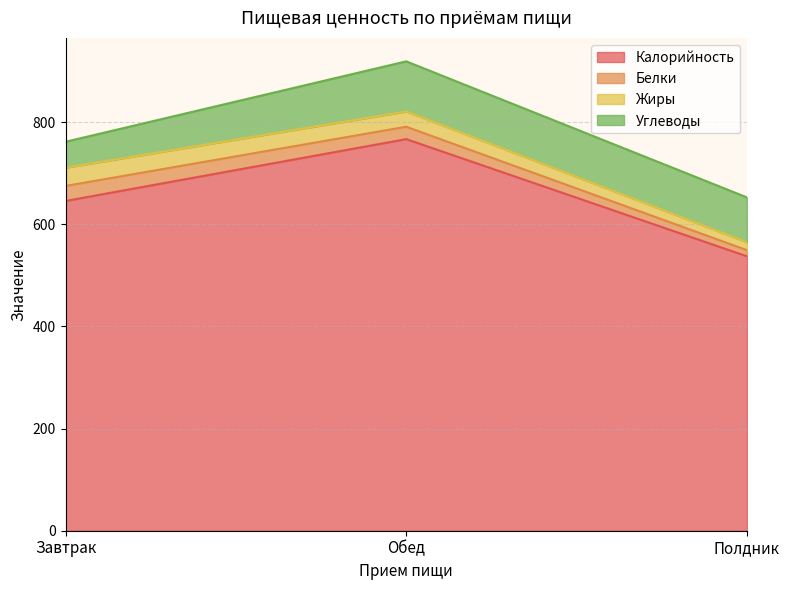

What is the spread (max minus min) of values at Полдник?

525.2